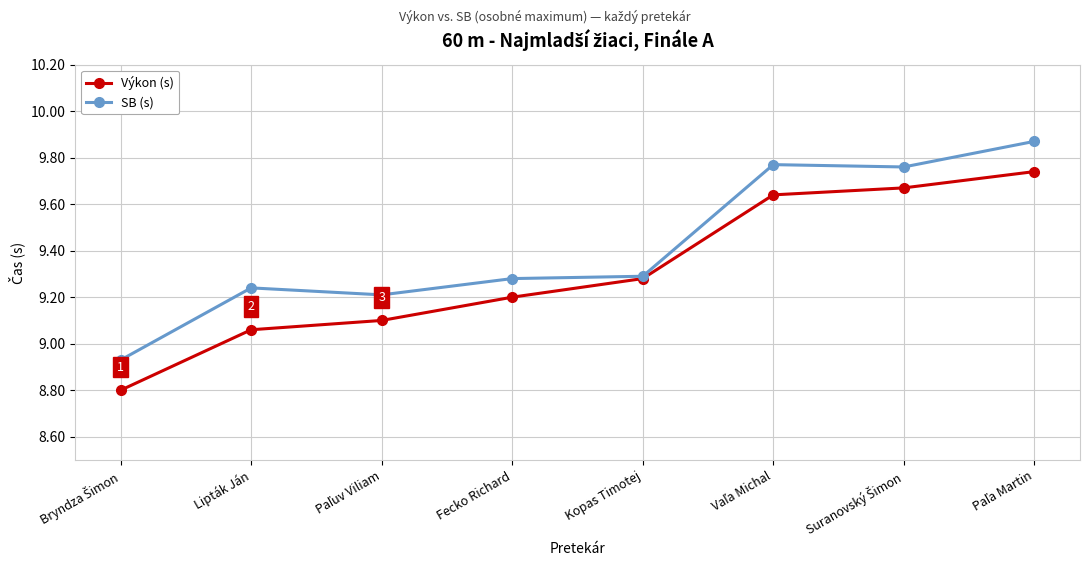

In SB (s), how many points are lower than both neighbors (excluding endpoints)?

2